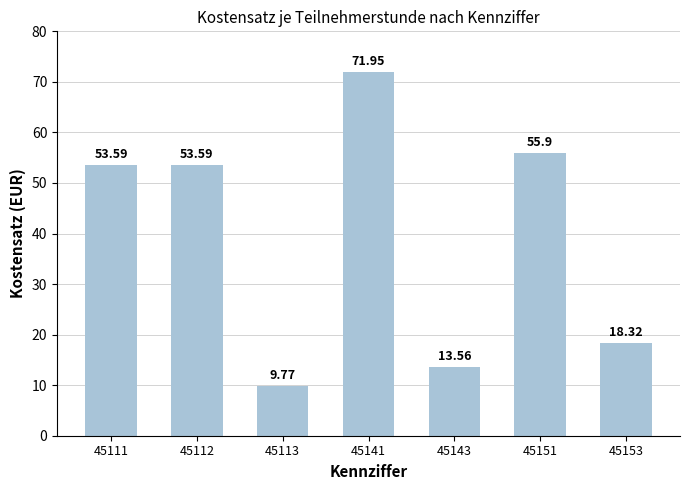

How many data points are less than 53?

3